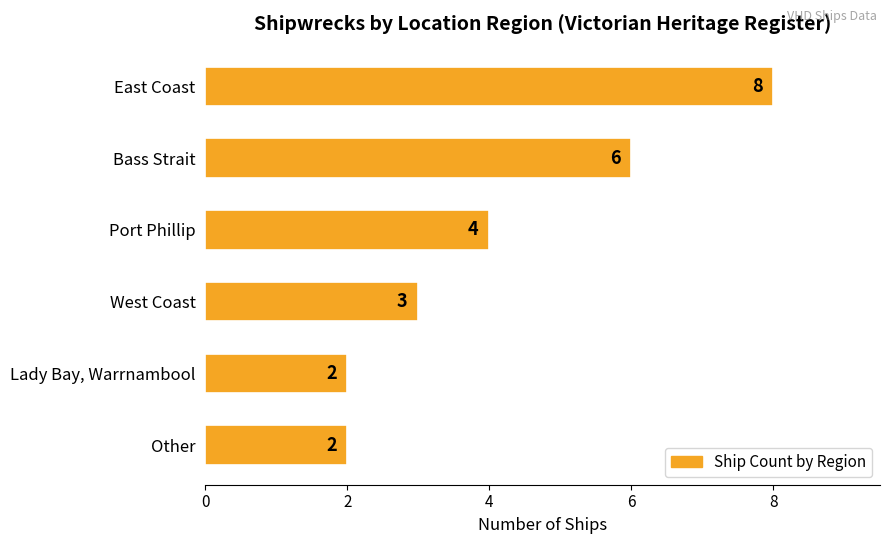

What is the value of the 3rd bar from the top?

4